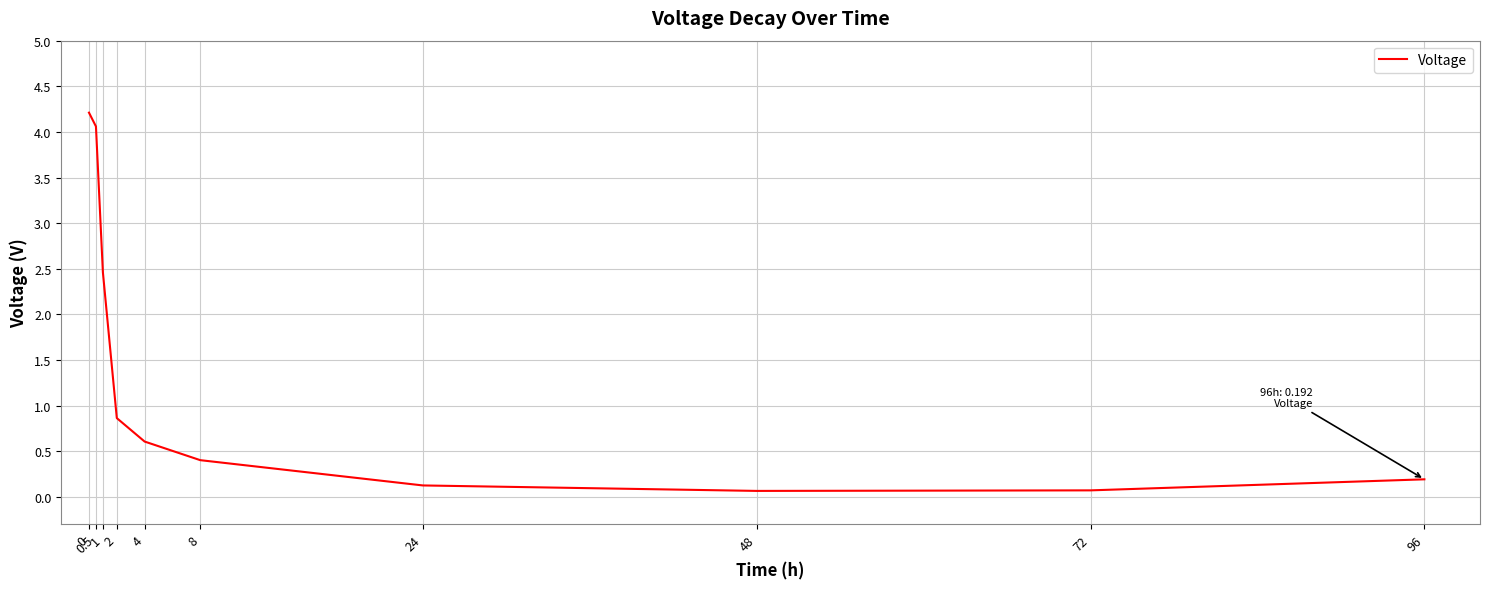

What position from the right is 0?

10